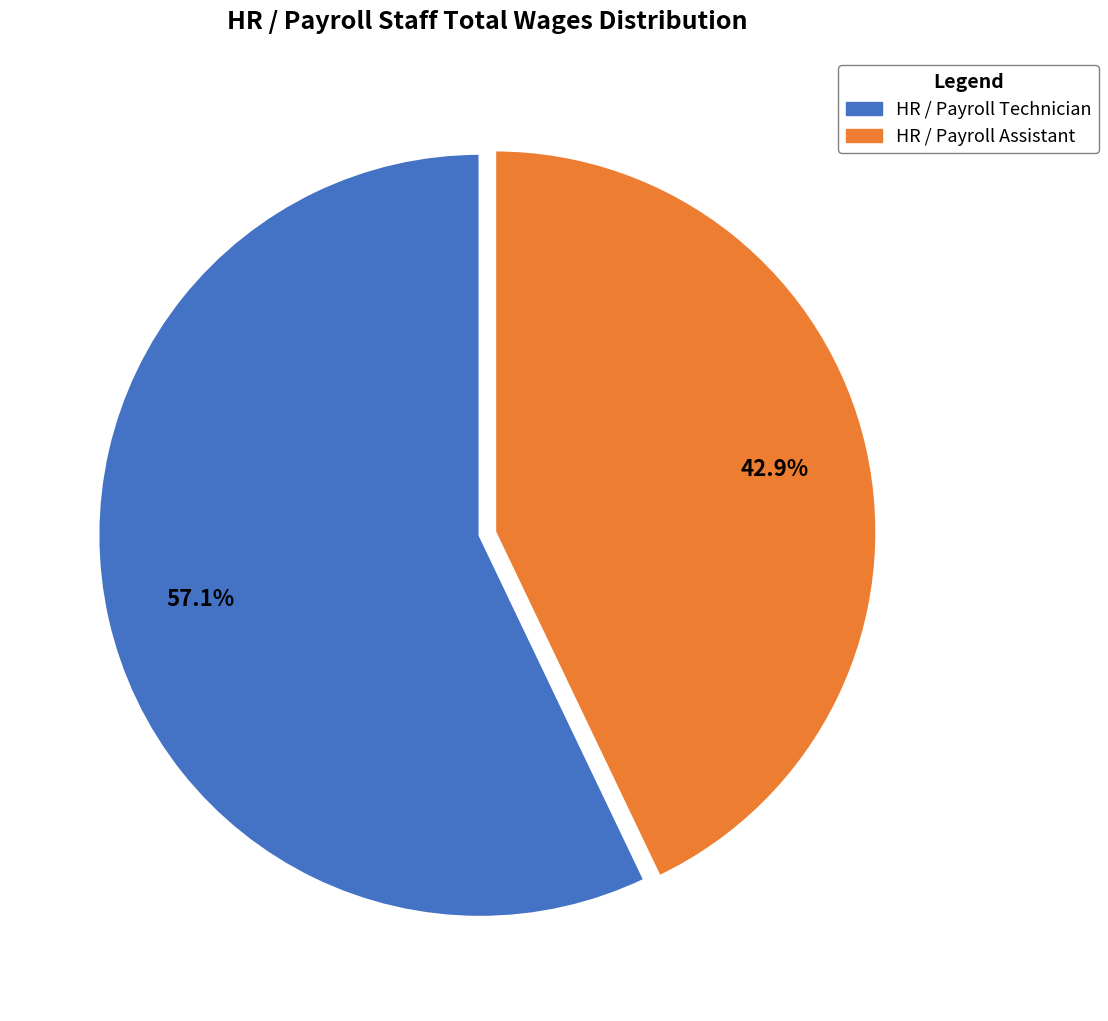

How much of the chart is everything except HR / Payroll Technician?

42.9%